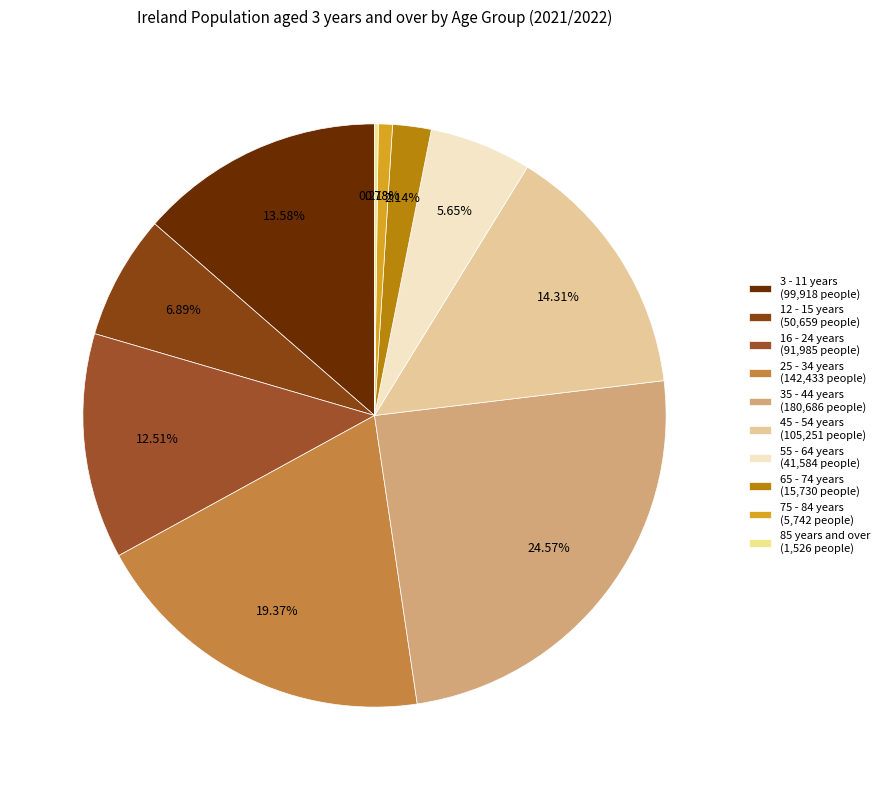

What is the change in value from 12 - 15 years to 85 years and over?

-49133